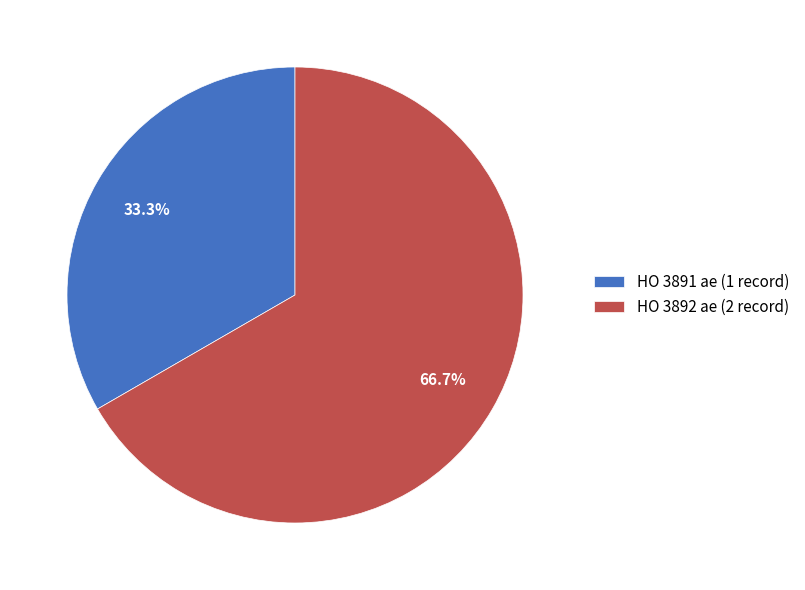

To the nearest percent, what portion does HO 3891 ae represent?

33%